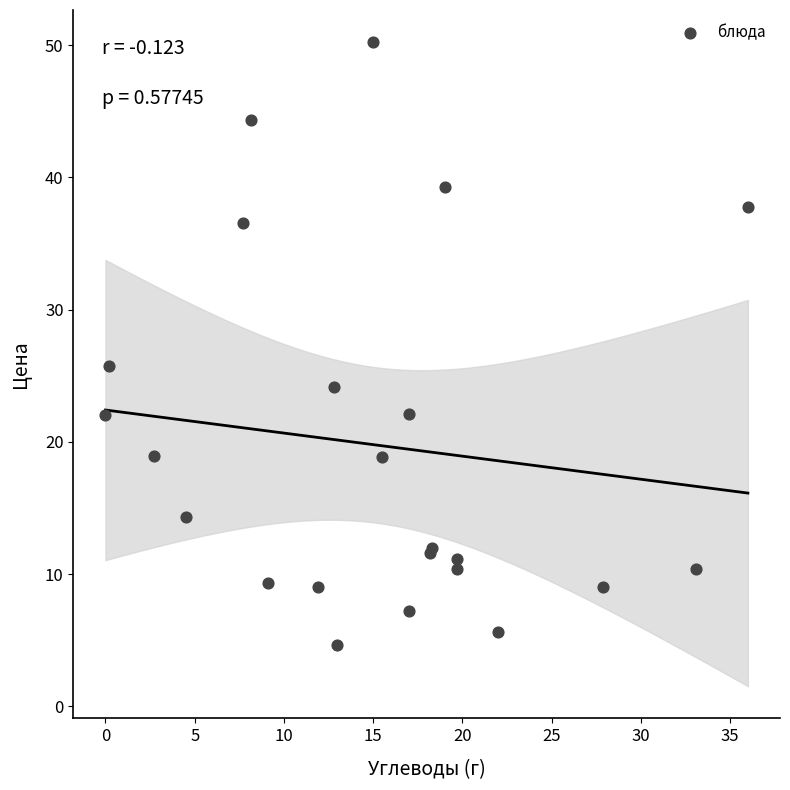

What Y value in the scatter plot is closest to 27?

25.7